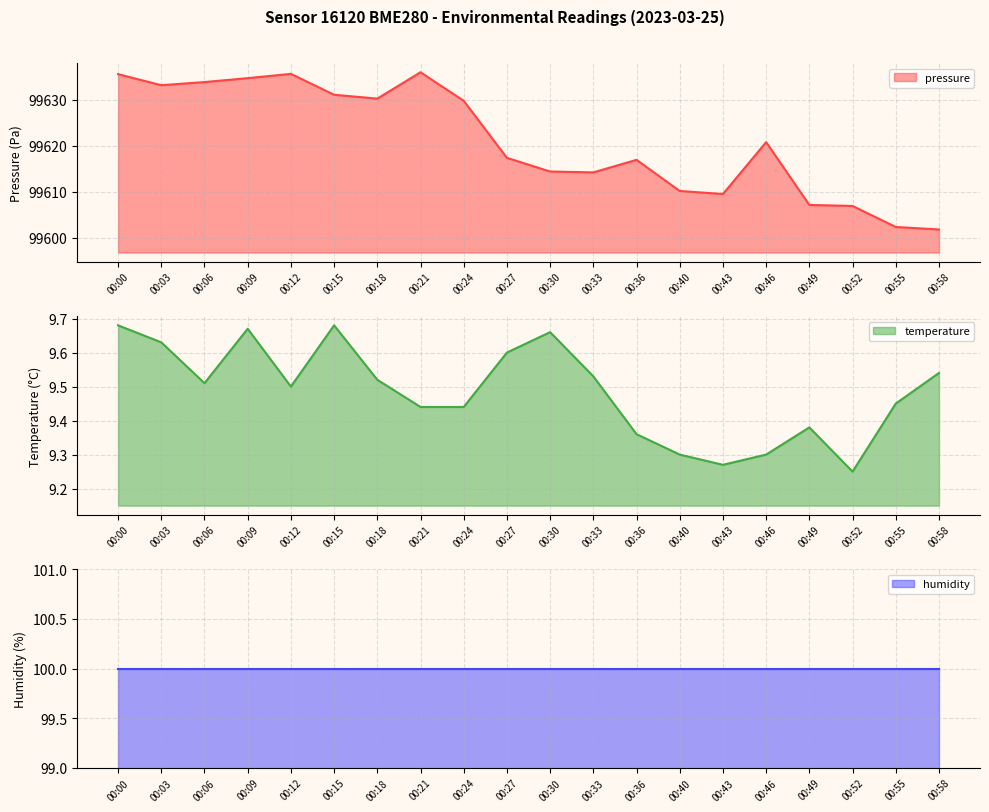

True or false: temperature and pressure intersect in this chart.

False